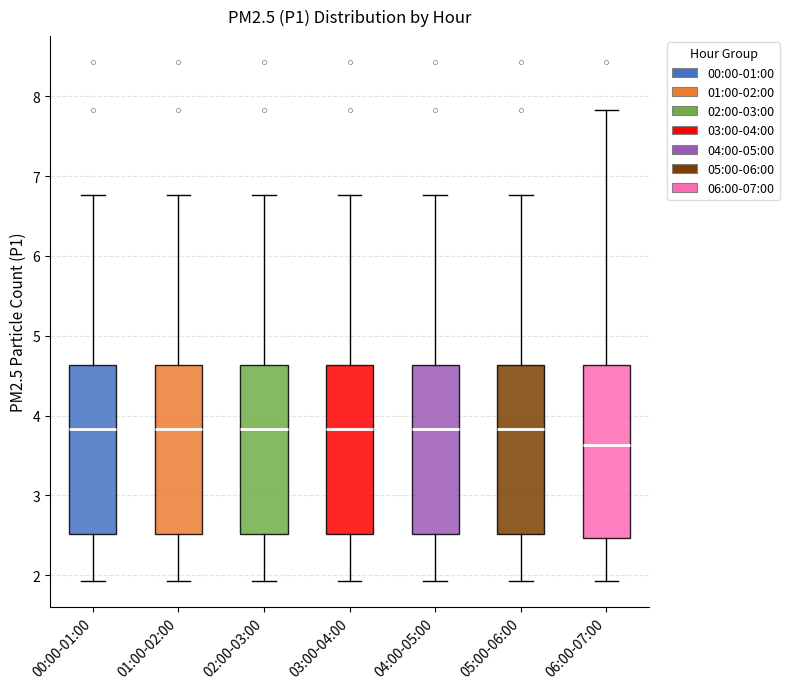

Reading left to right, read every box against the y-axis: the position of its median line, the range the box covers, and the ends of its whiskers. The values are not printed on the chart, so give them approximately, as read against the axis.

00:00-01:00: median 3.8, box 2.5 to 4.6, whiskers 1.9 to 6.8
01:00-02:00: median 3.8, box 2.5 to 4.6, whiskers 1.9 to 6.8
02:00-03:00: median 3.8, box 2.5 to 4.6, whiskers 1.9 to 6.8
03:00-04:00: median 3.8, box 2.5 to 4.6, whiskers 1.9 to 6.8
04:00-05:00: median 3.8, box 2.5 to 4.6, whiskers 1.9 to 6.8
05:00-06:00: median 3.8, box 2.5 to 4.6, whiskers 1.9 to 6.8
06:00-07:00: median 3.6, box 2.5 to 4.6, whiskers 1.9 to 7.8